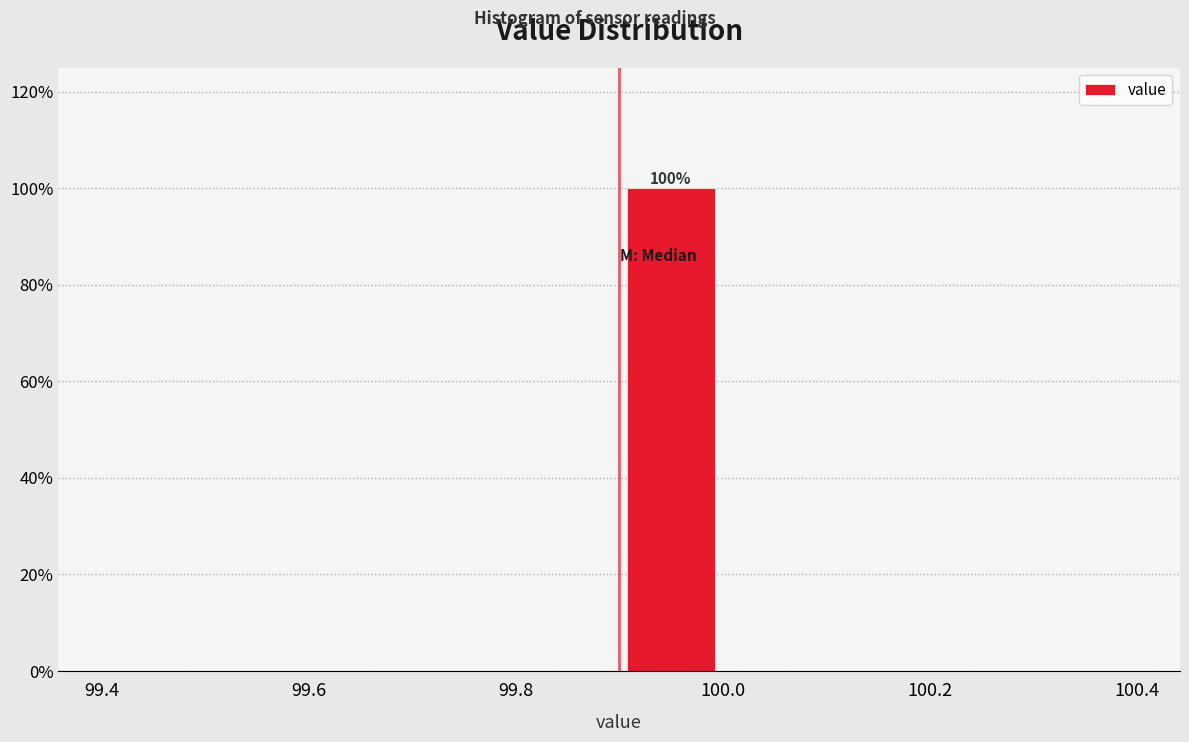

Over which range of the x-axis is the bar tallest?

99.9 to 100.0